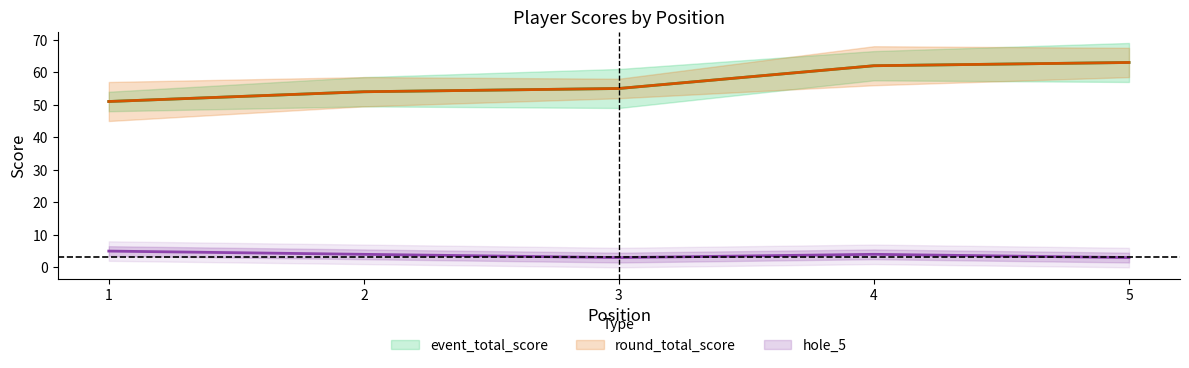

At which category does the chart reach its minimum across all series?

3